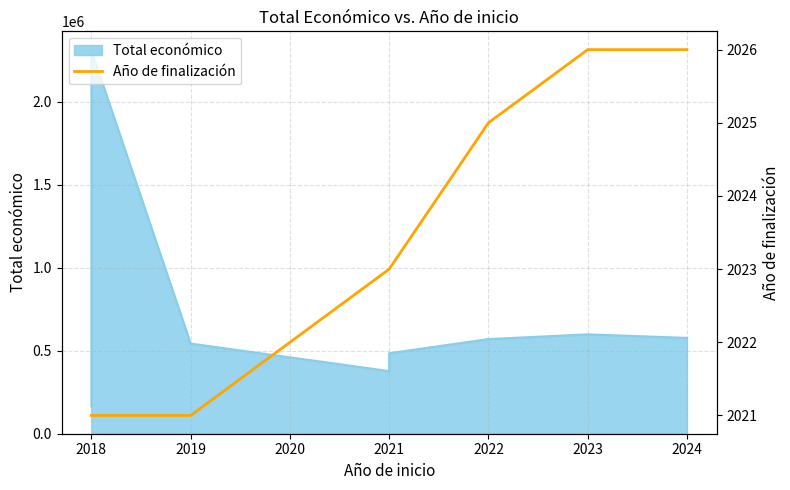

Does the chart display data point markers on the line(s)?

No